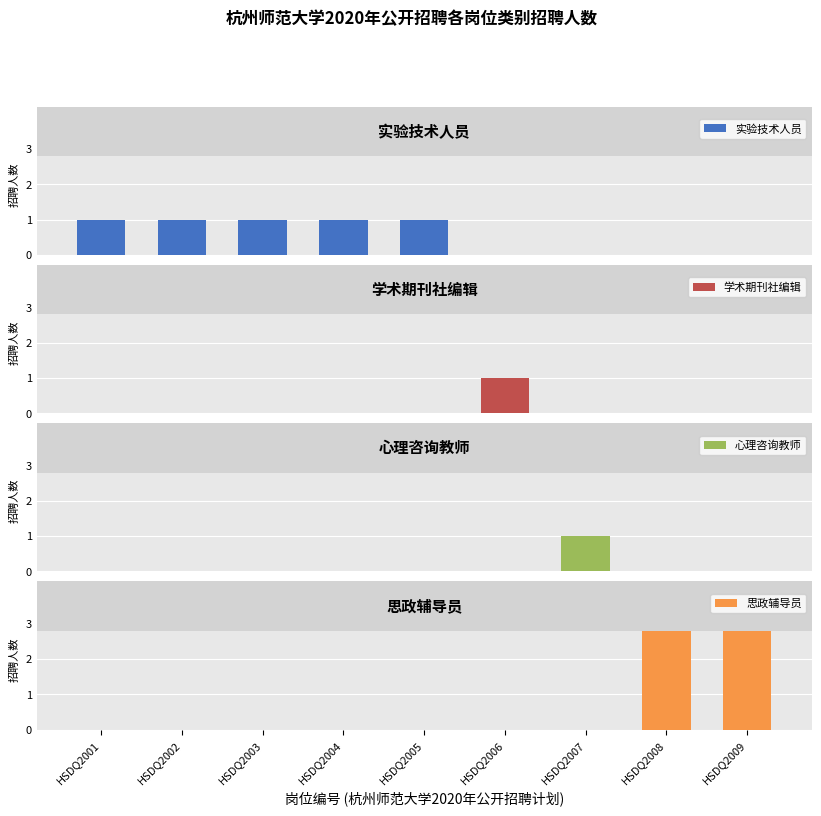

What value does the data have at HSDQ2009?

3